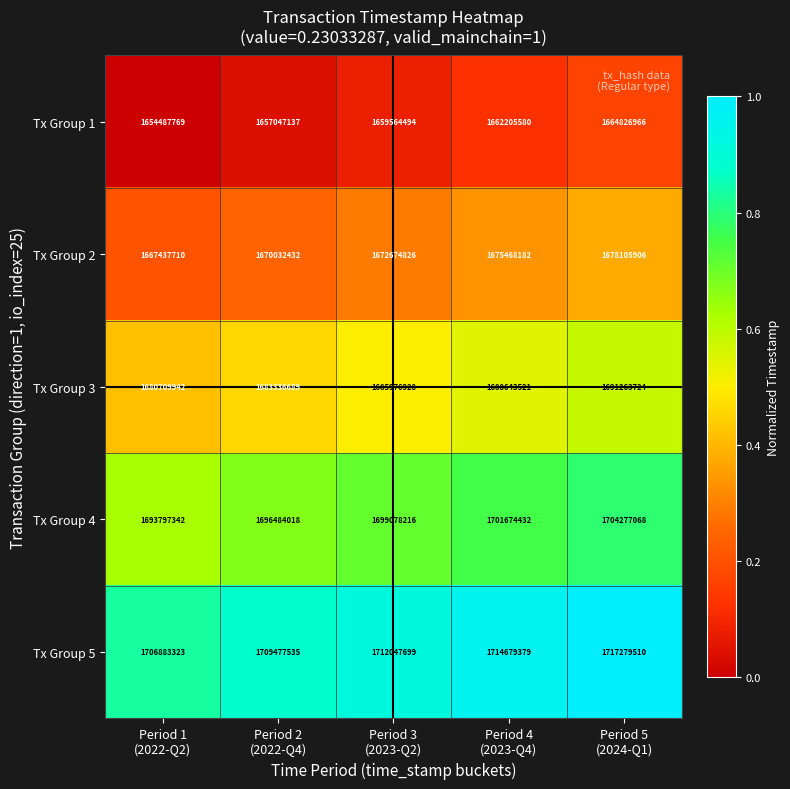

What is the difference between the maximum and minimum values in the Tx Group 2 series?

10668196